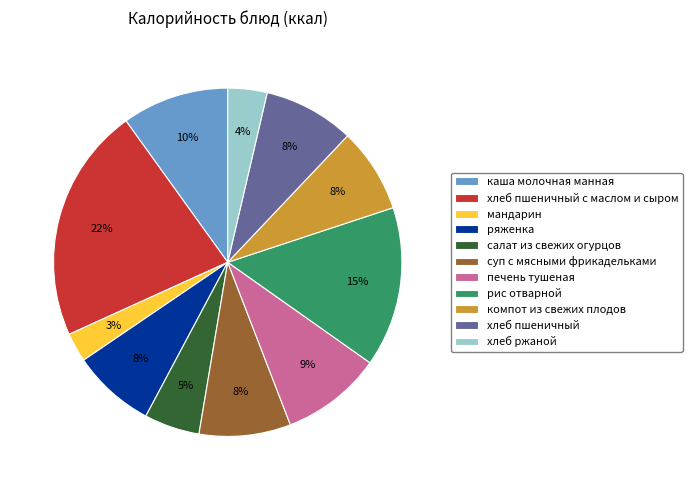

Count the number of slices in the pie.

11